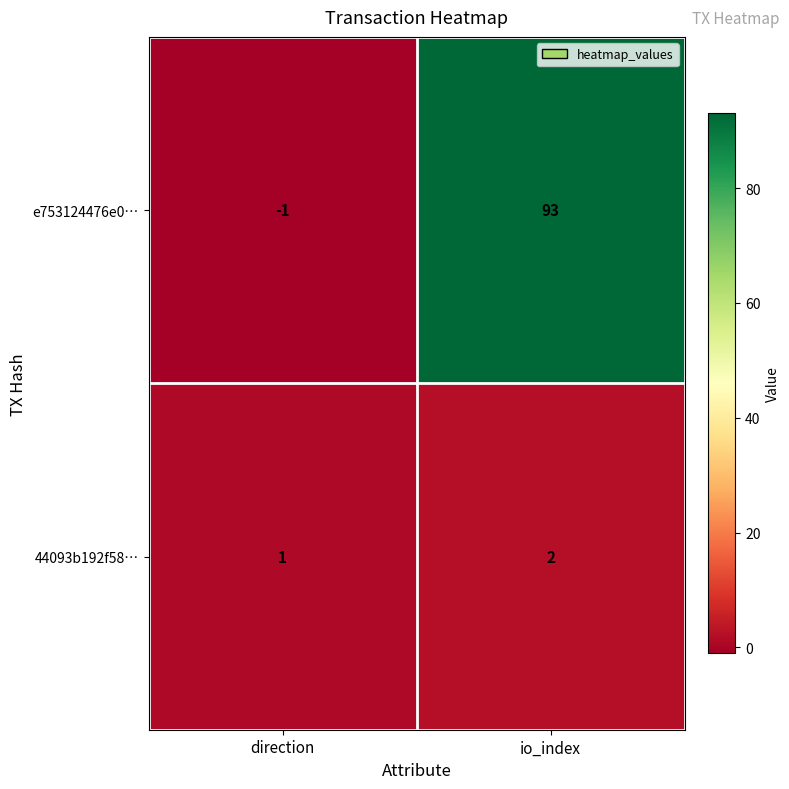

At how many categories does at least one series exceed 10?

1